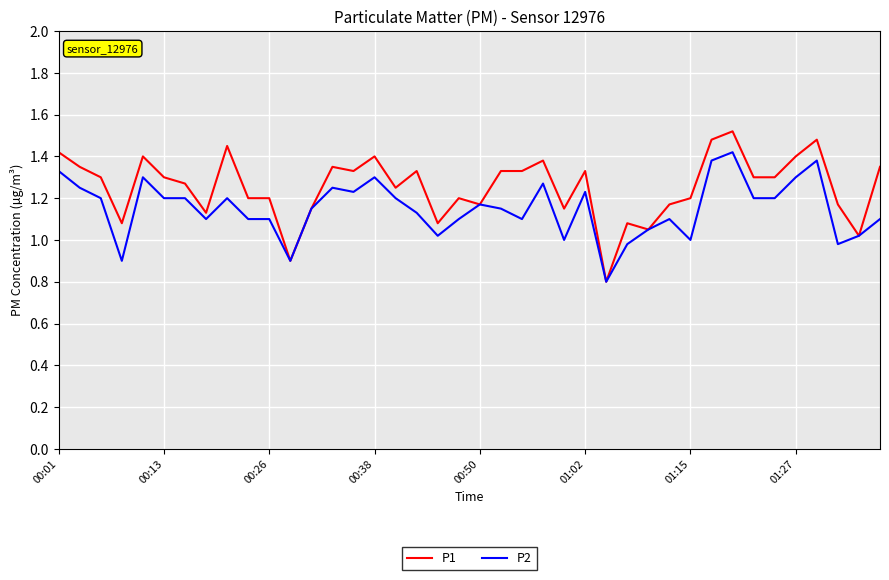

Rank the series by their average value, from lowest to highest.

P2, P1